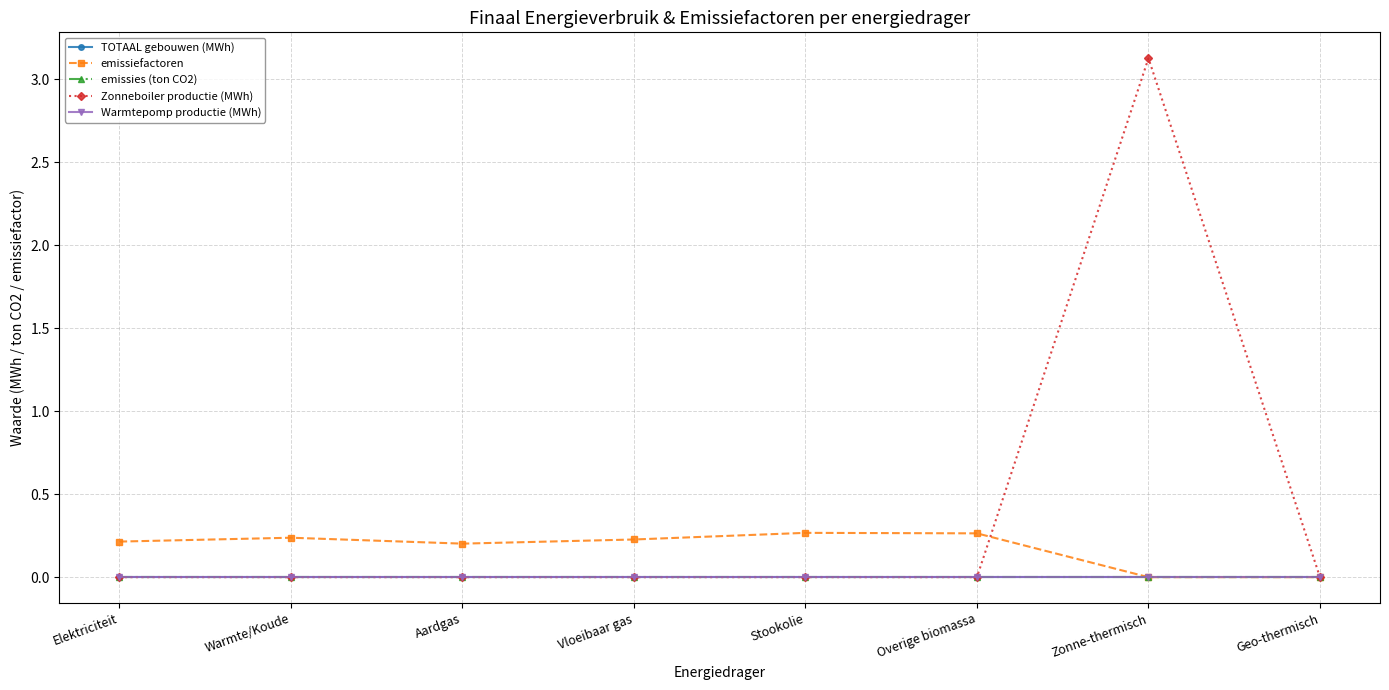

Is this an area chart (filled region under the line)?

No